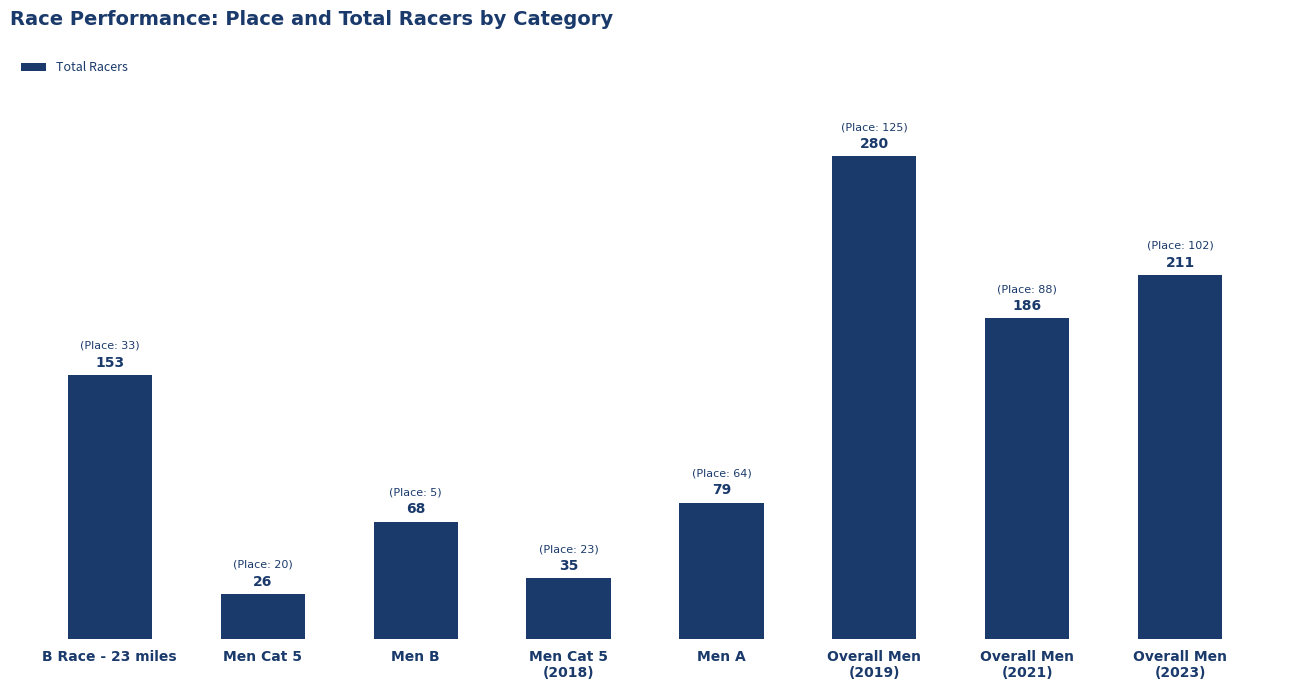

List the labels in order of value, largest first.

Overall Men
(2019), Overall Men
(2023), Overall Men
(2021), B Race - 23 miles, Men A, Men B, Men Cat 5
(2018), Men Cat 5